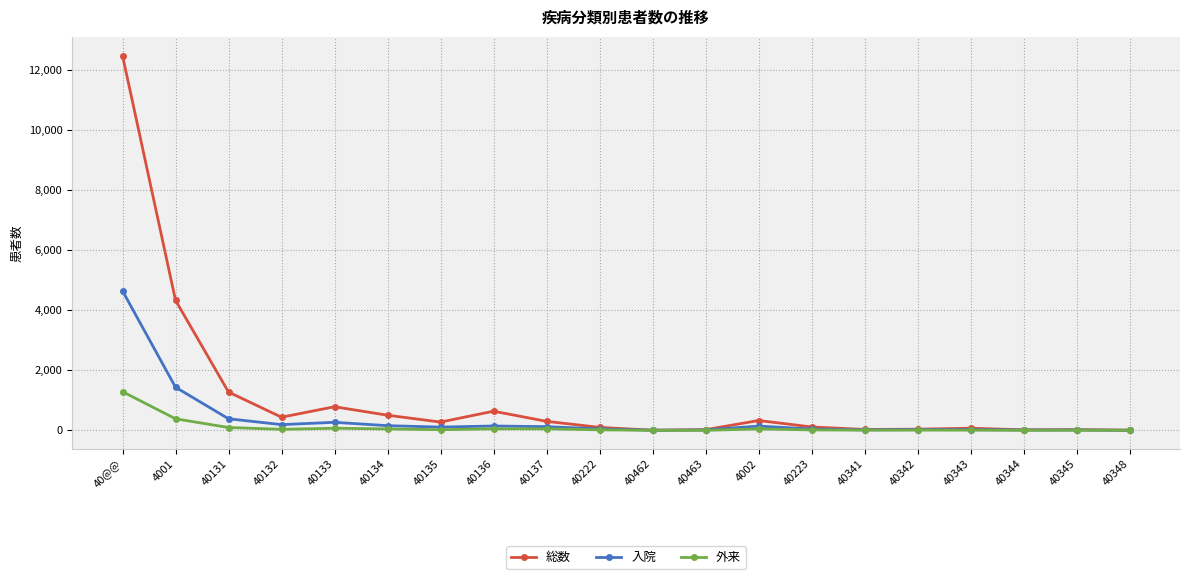

Which series has the largest range (max minus min)?

総数